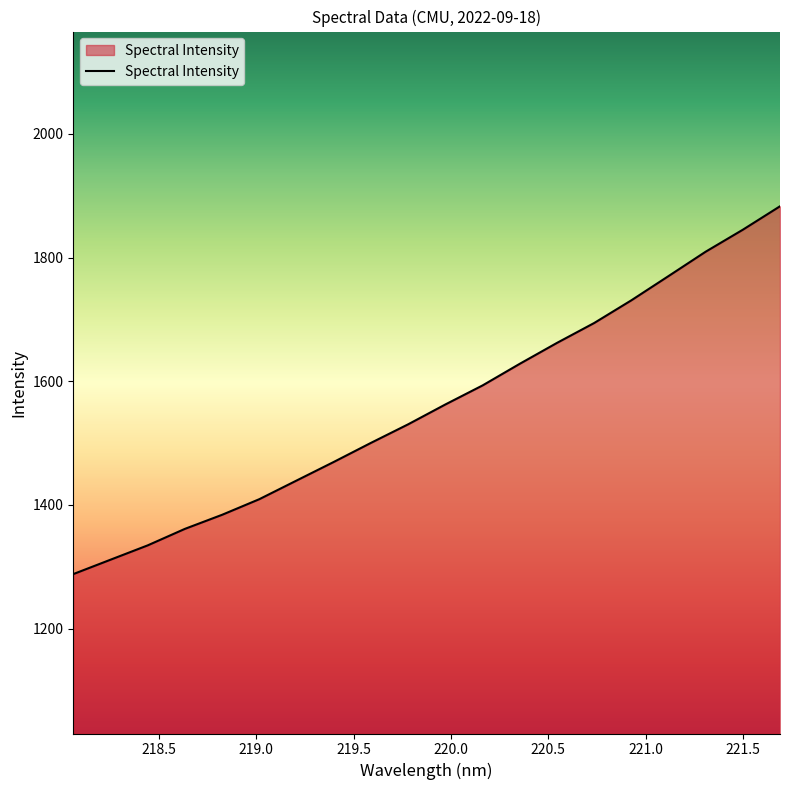

Does the chart have visible grid lines?

No